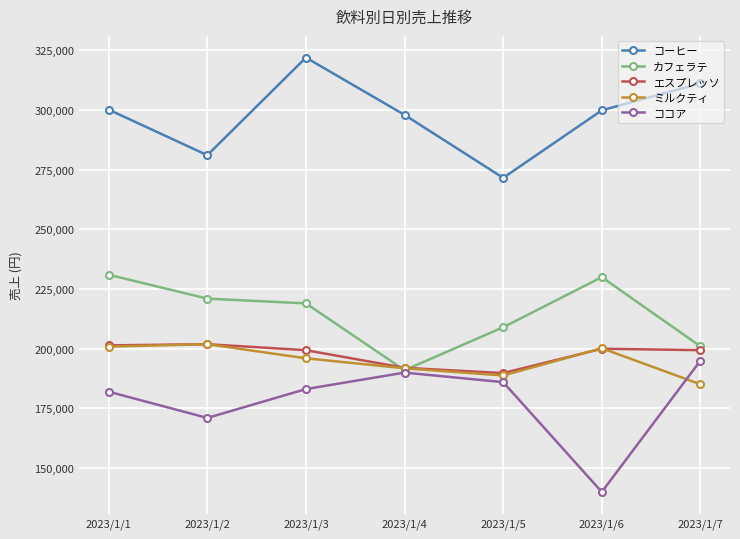

Read the ココア value at 2023/1/5.

186000